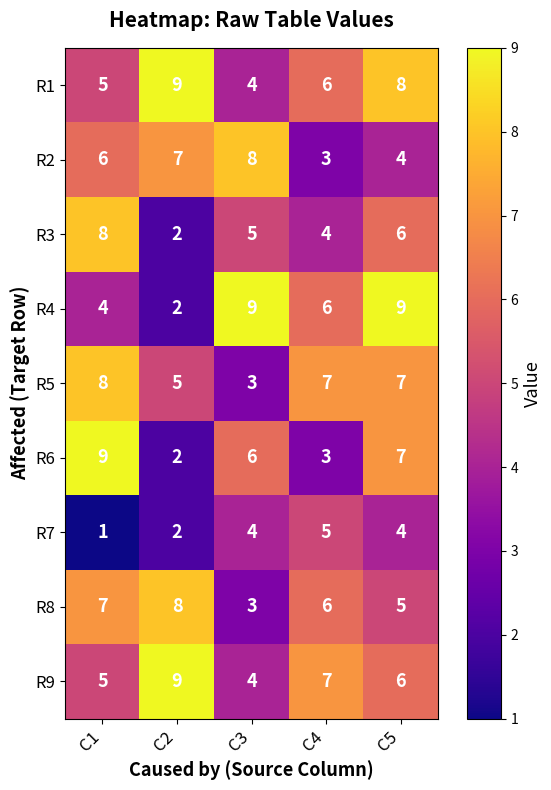

Where is R4 nearest to the value 5?

C1